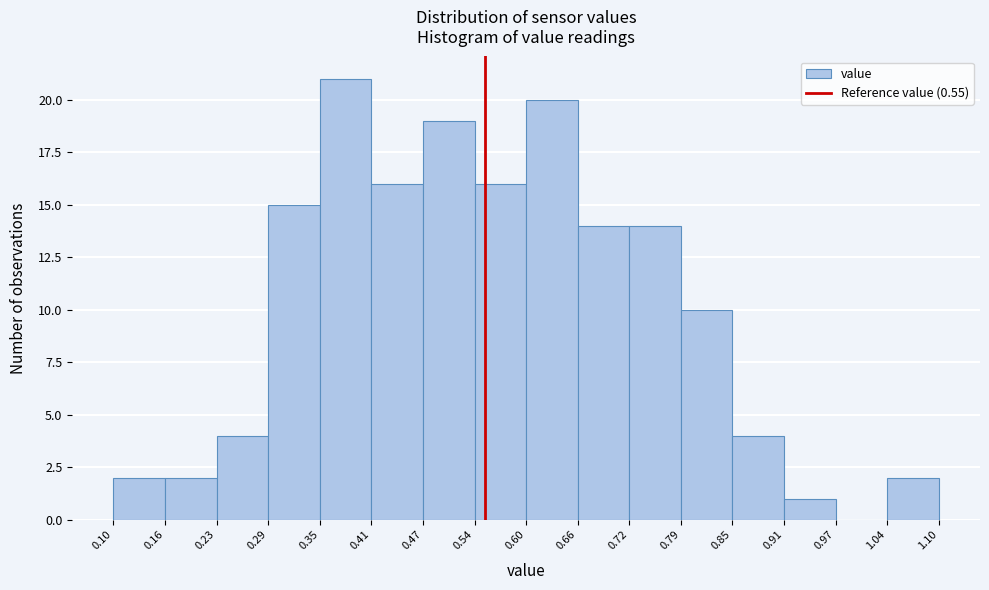

Reading left to right, list every bar in this chart as the range it spans on the x-axis followed by its height. The values are not printed on the chart, so give them approximately, as read against the axis.

0.10 to 0.16: 2
0.16 to 0.23: 2
0.23 to 0.29: 4
0.29 to 0.35: 15
0.35 to 0.41: 21
0.41 to 0.47: 16
0.47 to 0.54: 19
0.54 to 0.60: 16
0.60 to 0.66: 20
0.66 to 0.72: 14
0.72 to 0.79: 14
0.79 to 0.85: 10
0.85 to 0.91: 4
0.91 to 0.97: 1
0.97 to 1.04: 0
1.04 to 1.10: 2